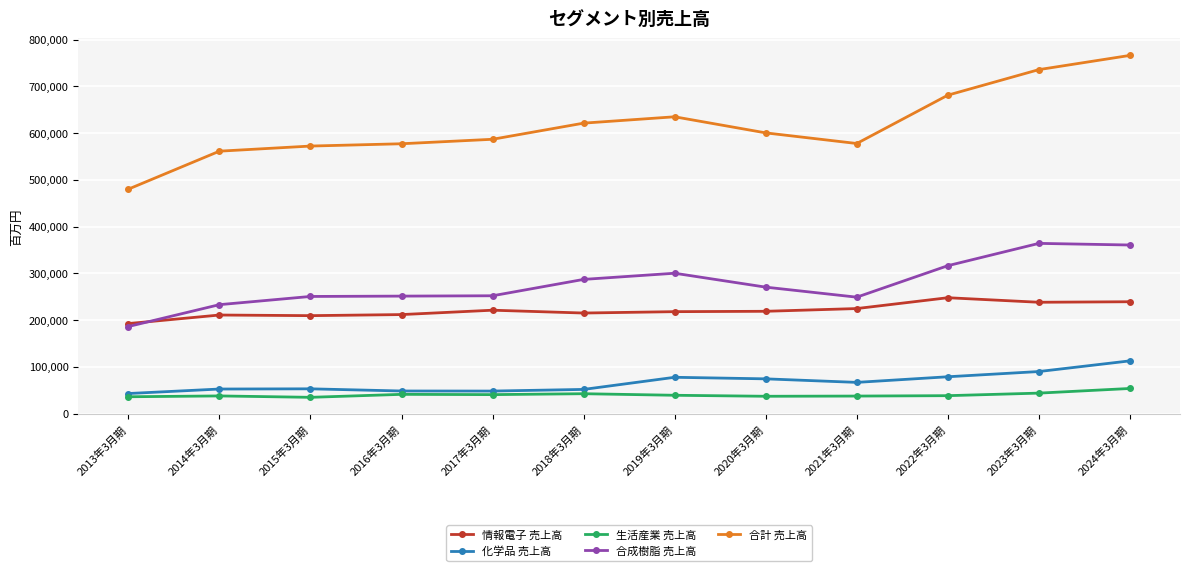

Where does the 生活産業 売上高 series first go above 39046?

2016年3月期